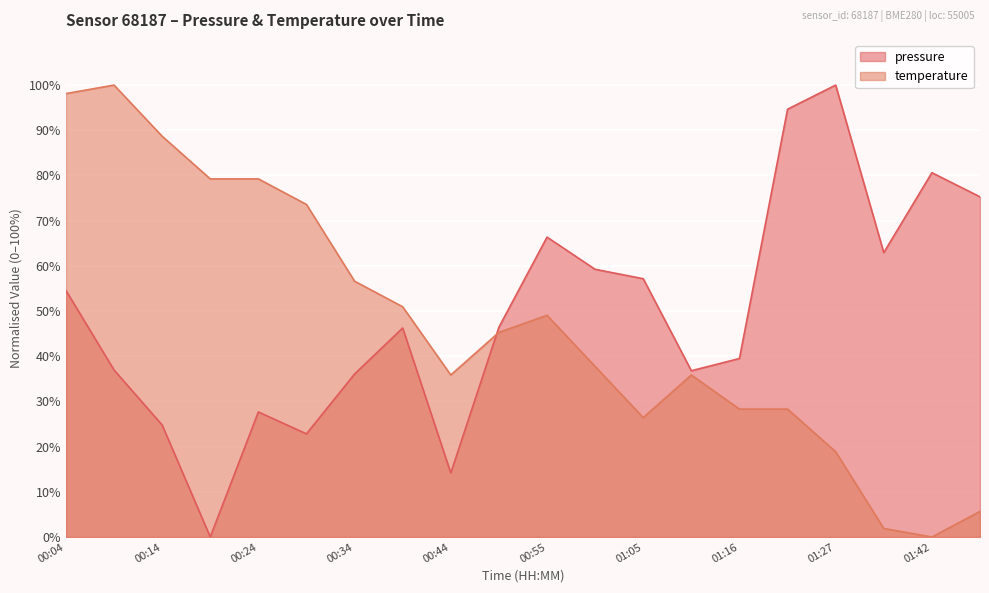

The temperature series shows 3.2 at 01:37. True or false?

False